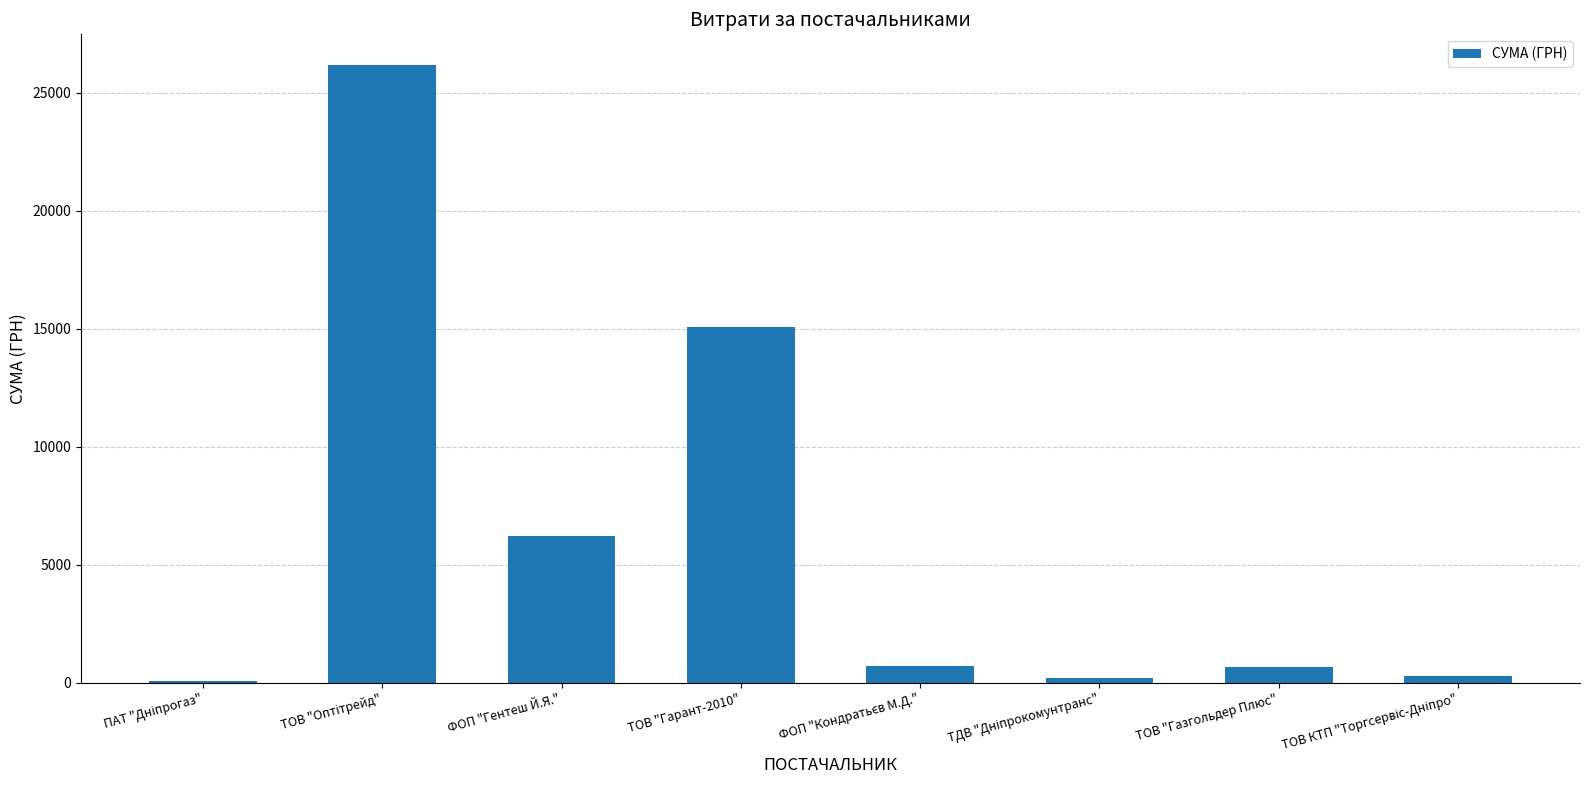

At which label is the value closest to 13123?

ТОВ "Гарант-2010"